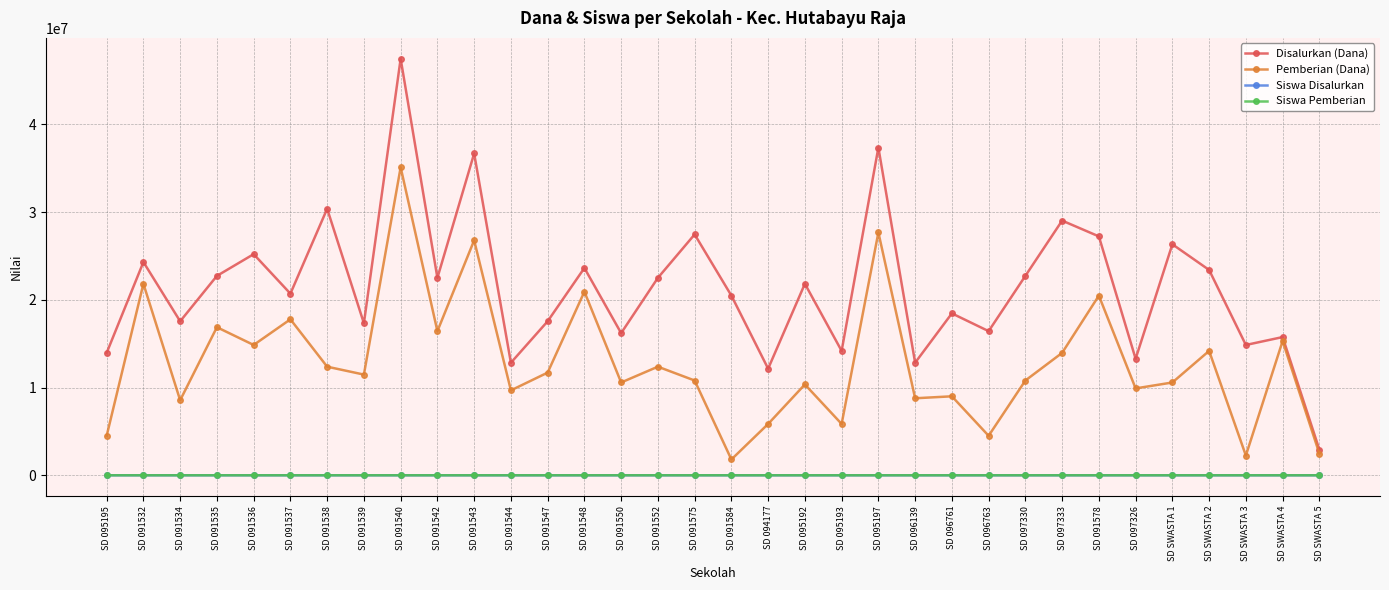

Where is the first local minimum for Disalurkan (Dana)?

SD 091534